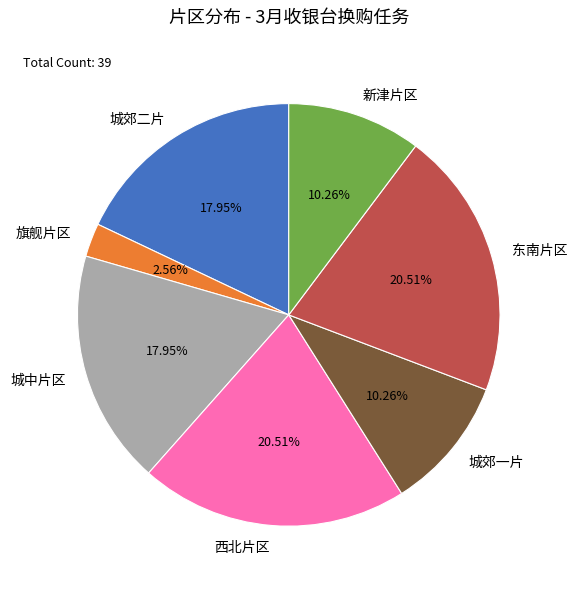

How many slices are in this pie chart?

7